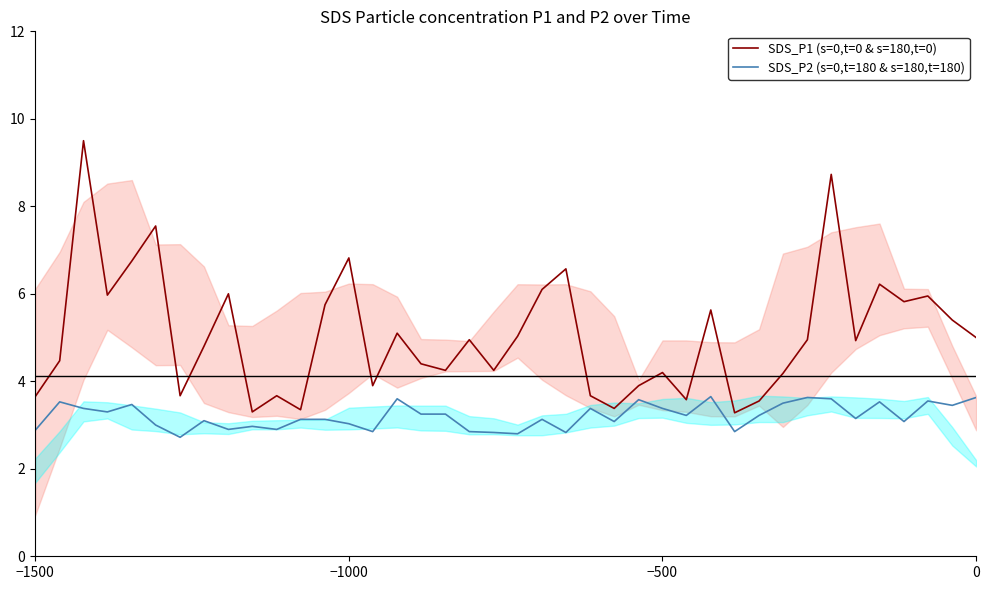

List the series in order of their overall mean, lowest first.

SDS_P2 (s=0,t=180 & s=180,t=180), SDS_P1 (s=0,t=0 & s=180,t=0)